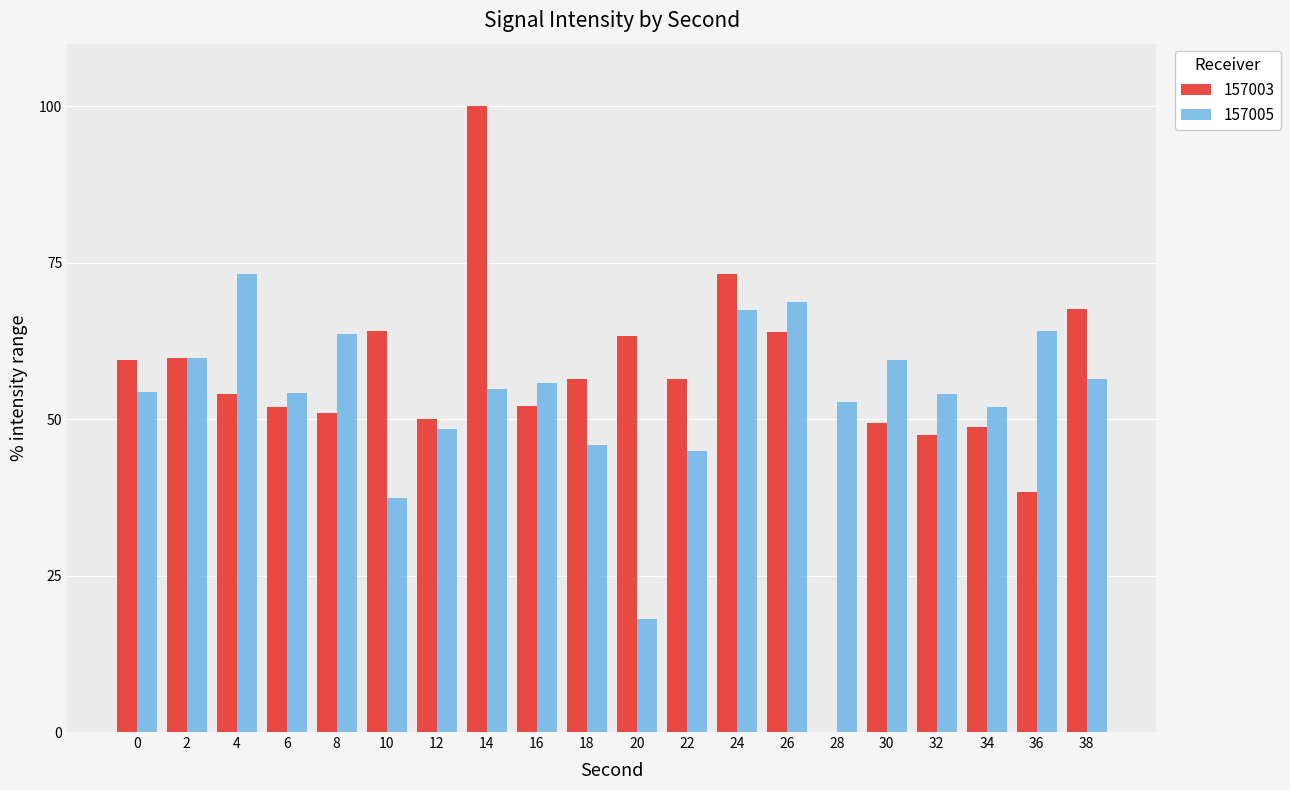

What is the average value of the 157005 series?

54.3